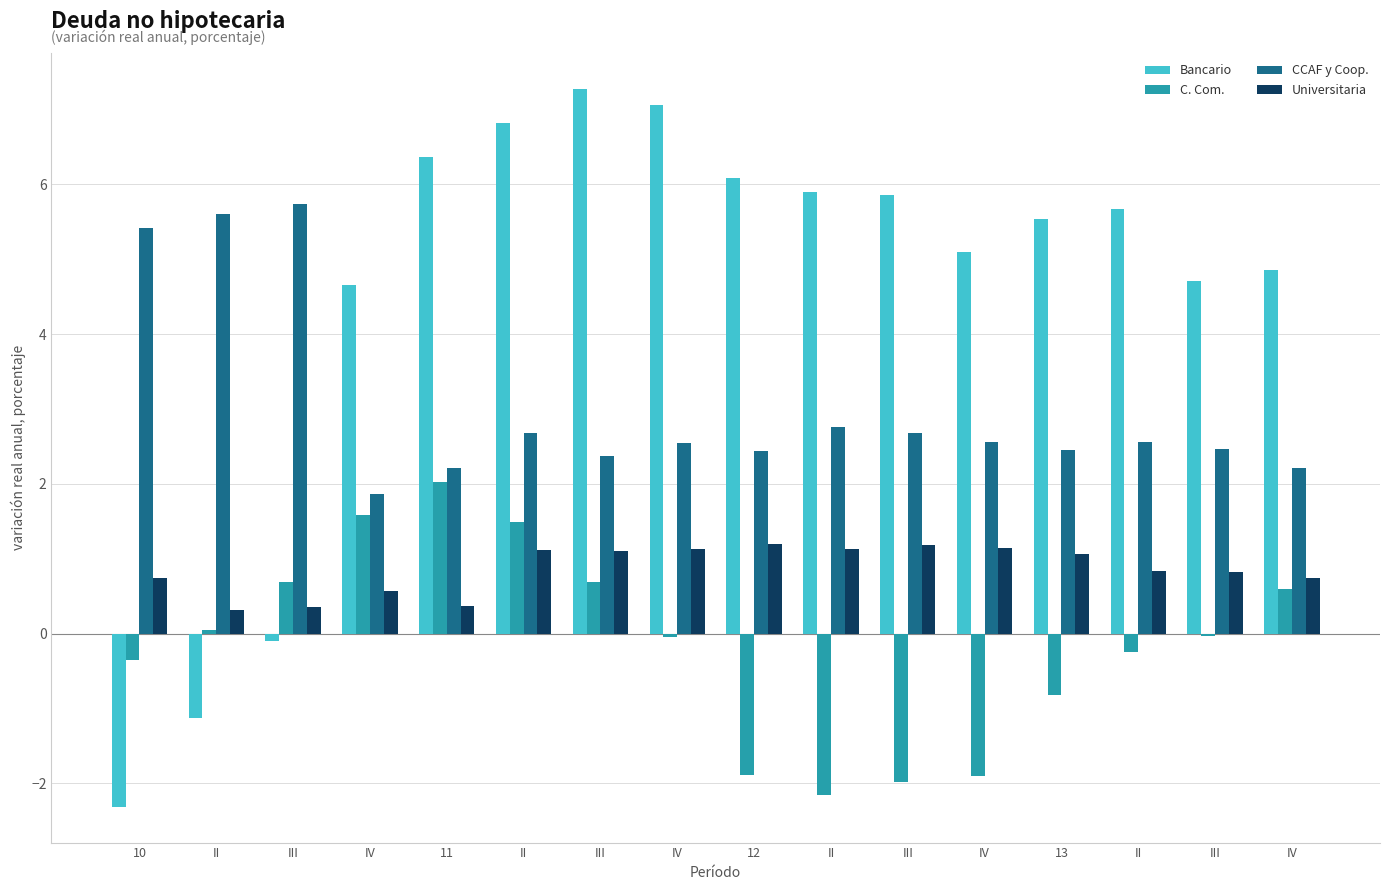

How many data points does each series have?

16